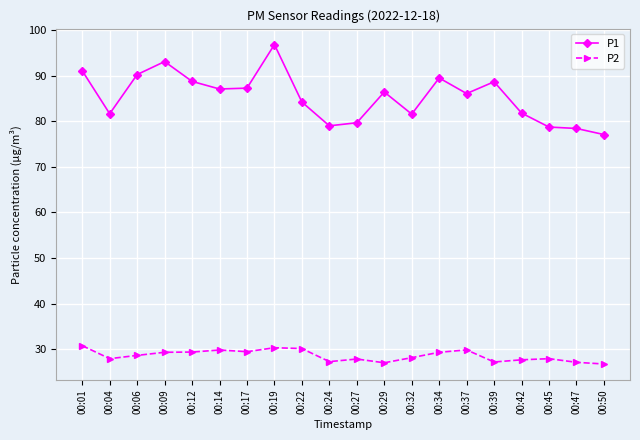

At which category does P1 reach its first local peak?

00:09